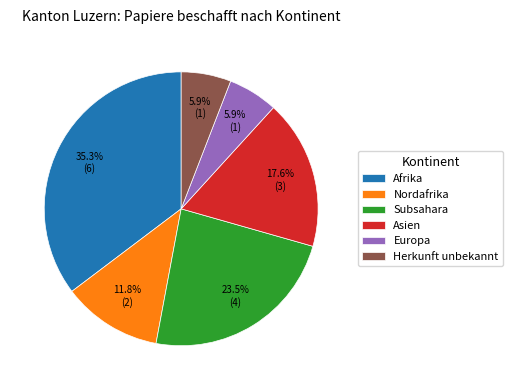

Which category has the biggest portion of the pie?

Afrika